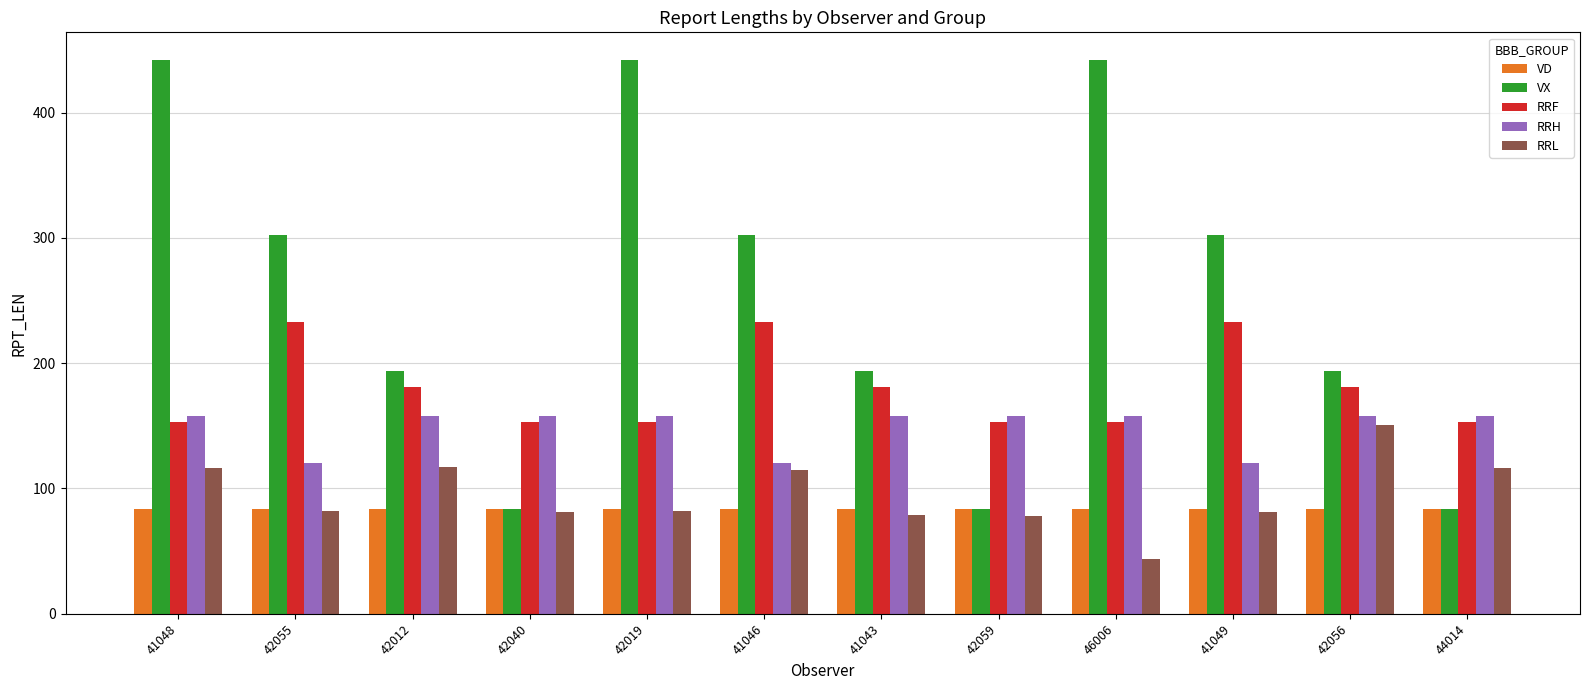

What are all the series names shown in the legend?

VD, VX, RRF, RRH, RRL